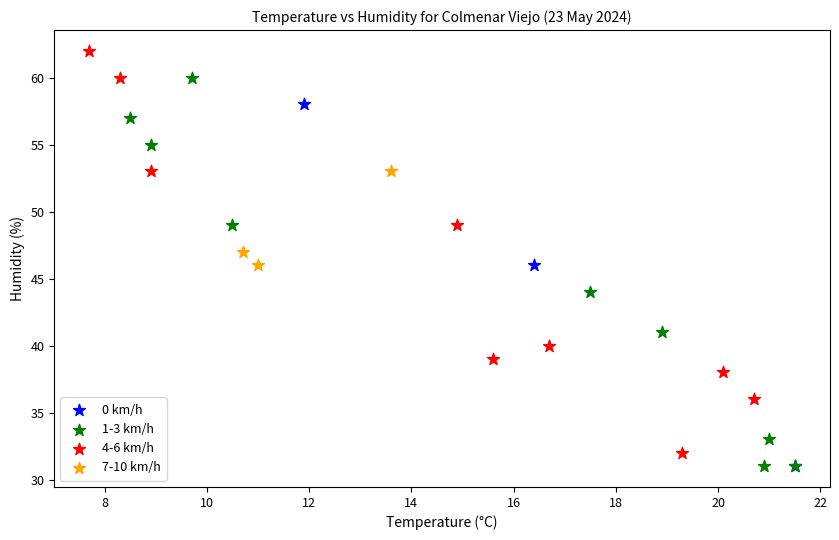

Which series contains the highest Y value?

4-6 km/h